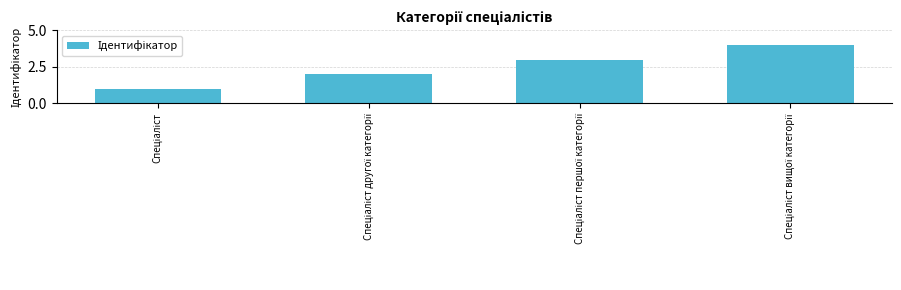

What is the greatest value displayed?

4